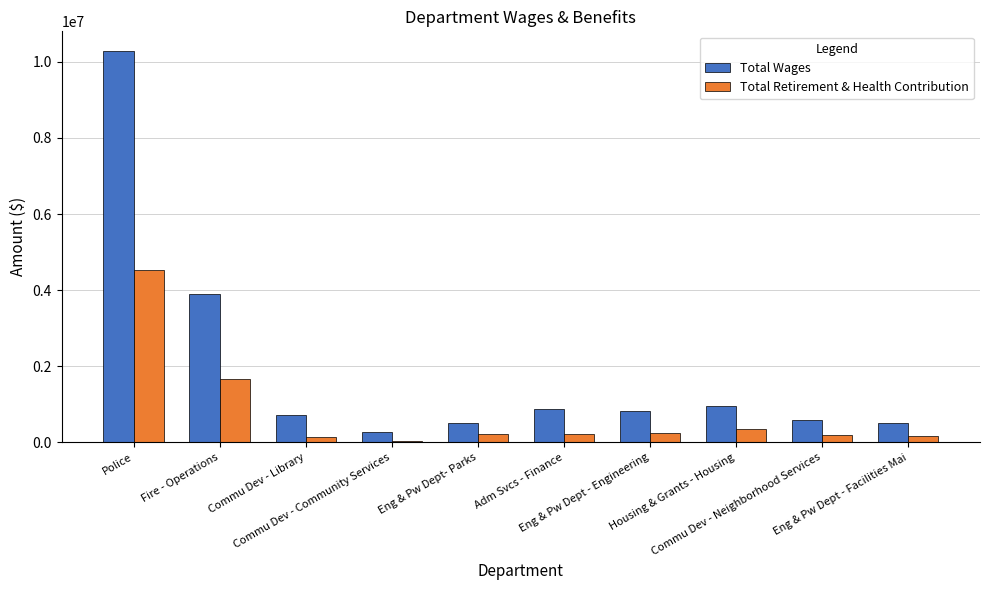

What value does the Total Retirement & Health Contribution series have at Eng & Pw Dept - Engineering, to the nearest 100?

237100